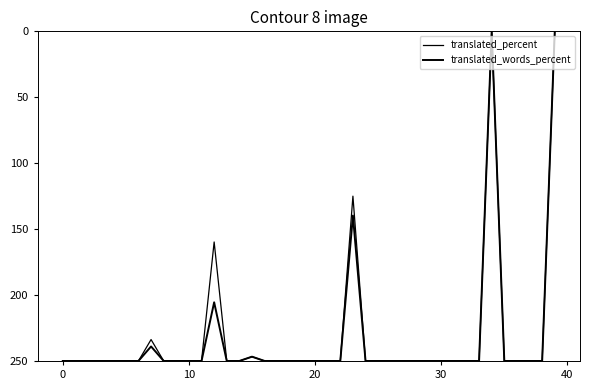

Does the chart have visible grid lines?

No